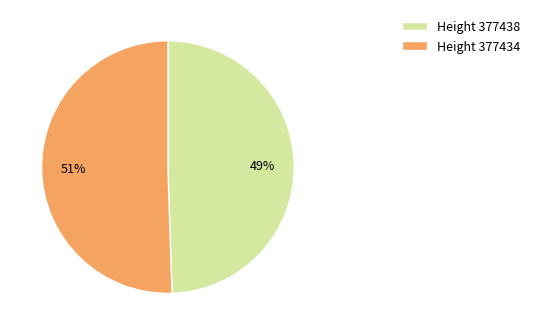

Which category has the smallest portion of the pie?

Height 377438